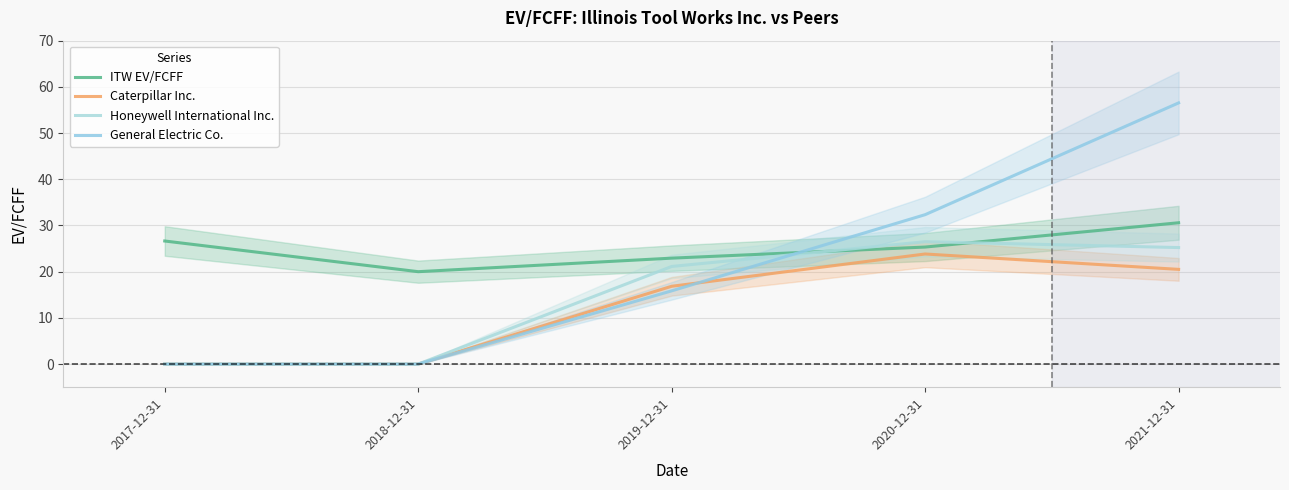

True or false: Honeywell International Inc. has a value of 6.6 at 2020-12-31.

False